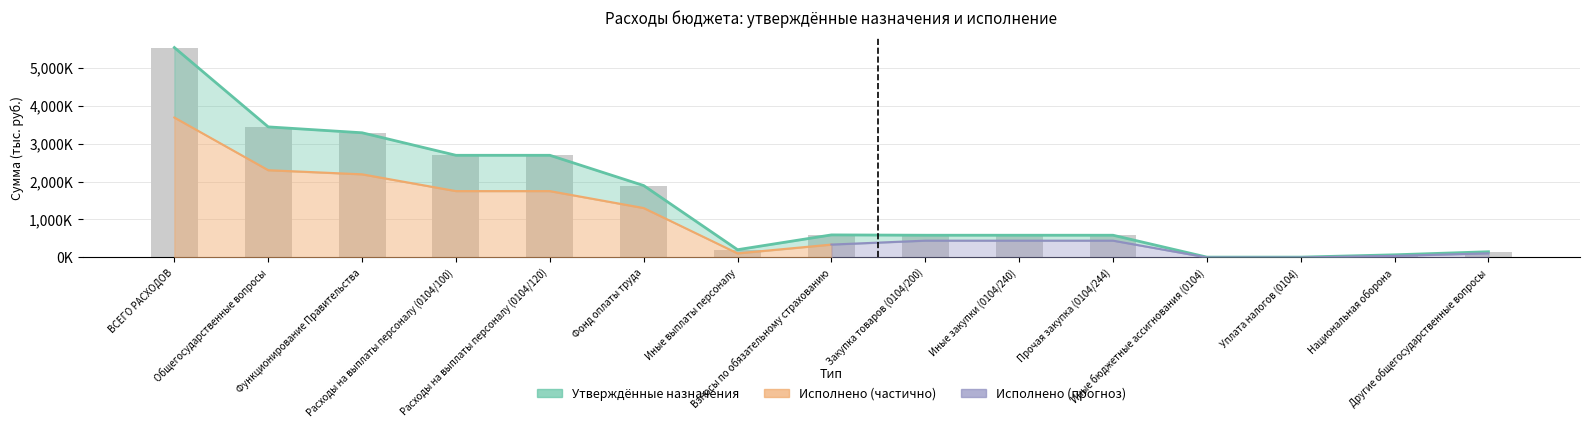

Which series has the largest range (max minus min)?

Утвержденные бюджетные назначения